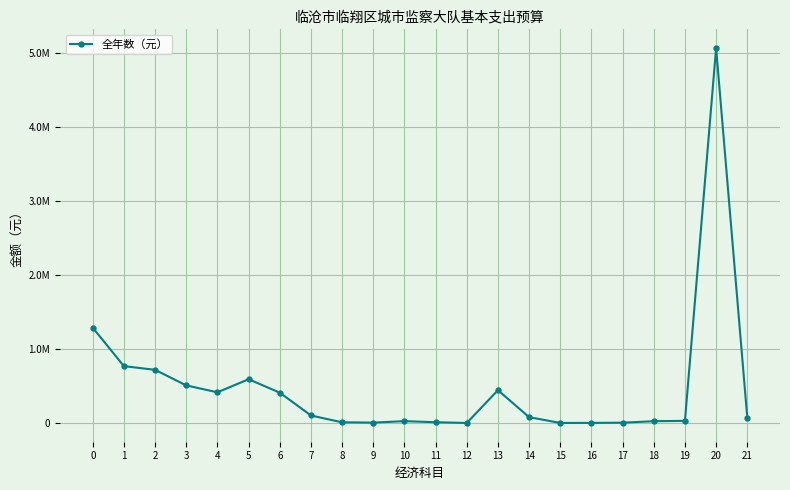

The chart shows a value of 17715.0 at 21. True or false?

False